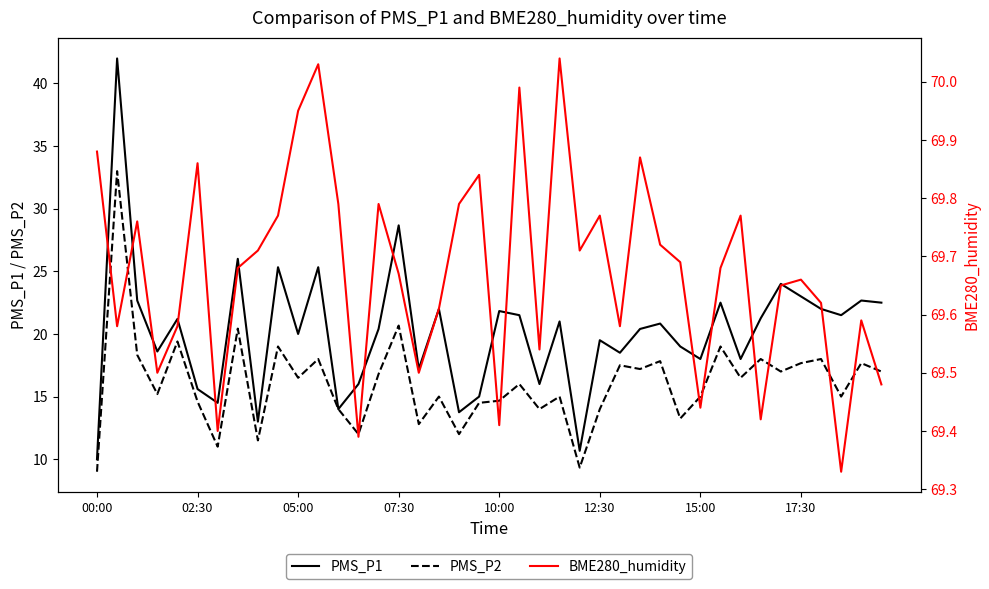

What is the lowest value of the PMS_P1 series?

10.0